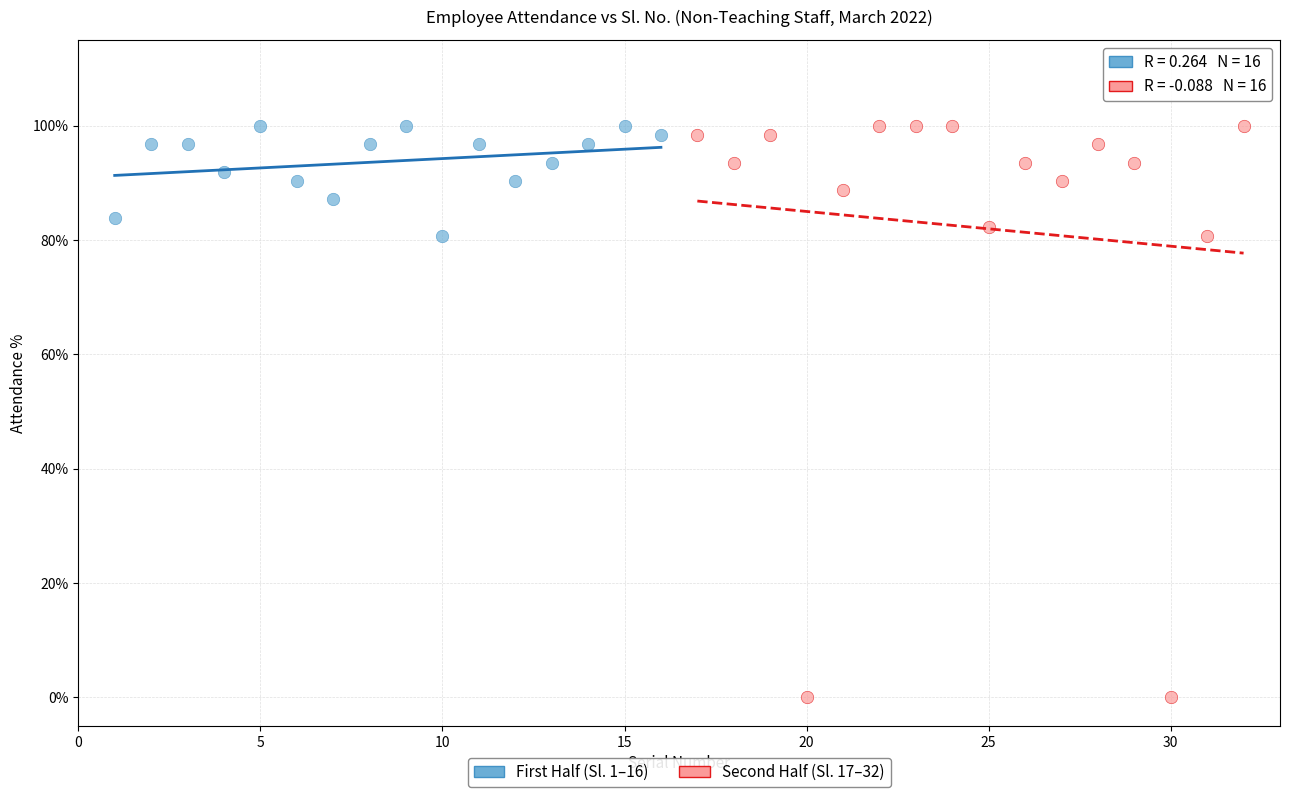

Which series has the largest Y range (max minus min)?

Second Half (Sl. 17–32)